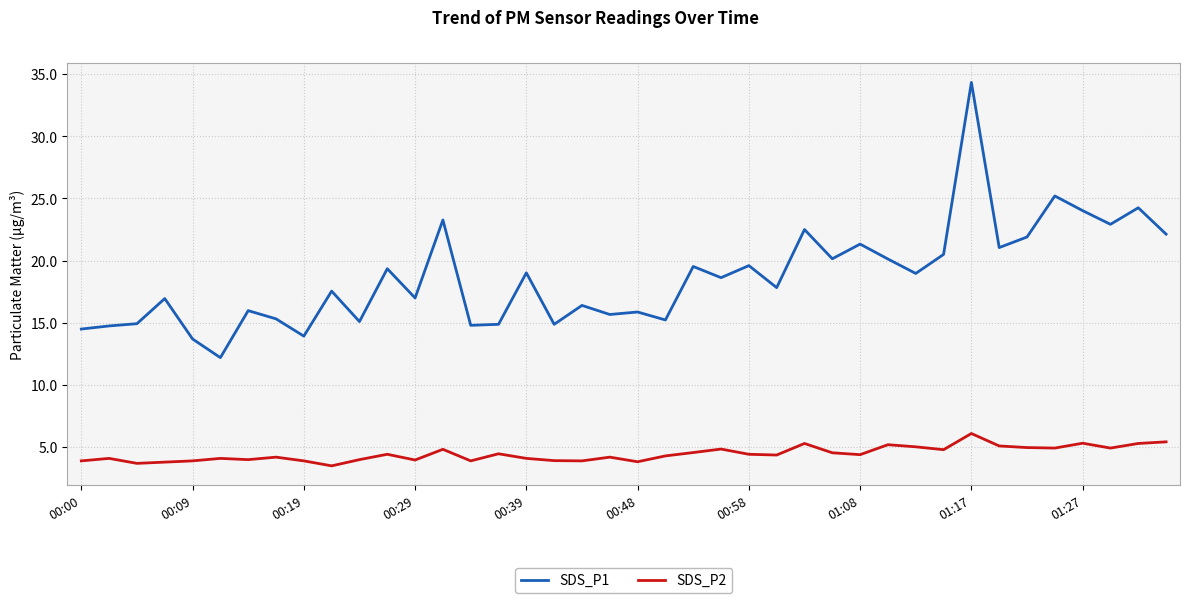

True or false: SDS_P1 and SDS_P2 cross at least once.

False